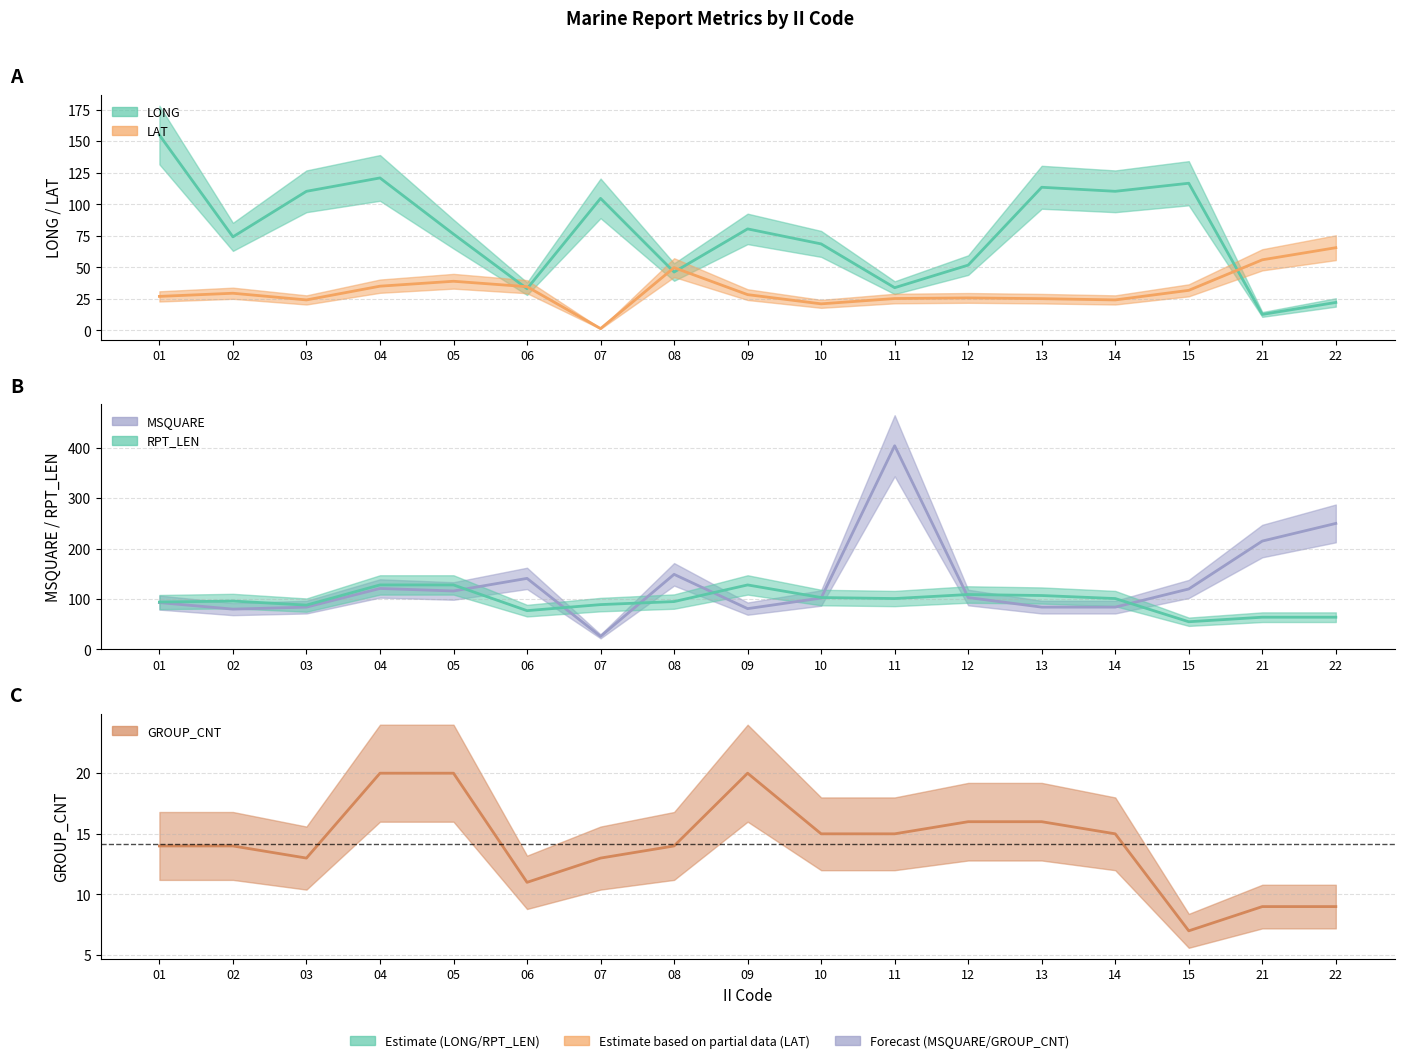

Is this an area chart (filled region under the line)?

No